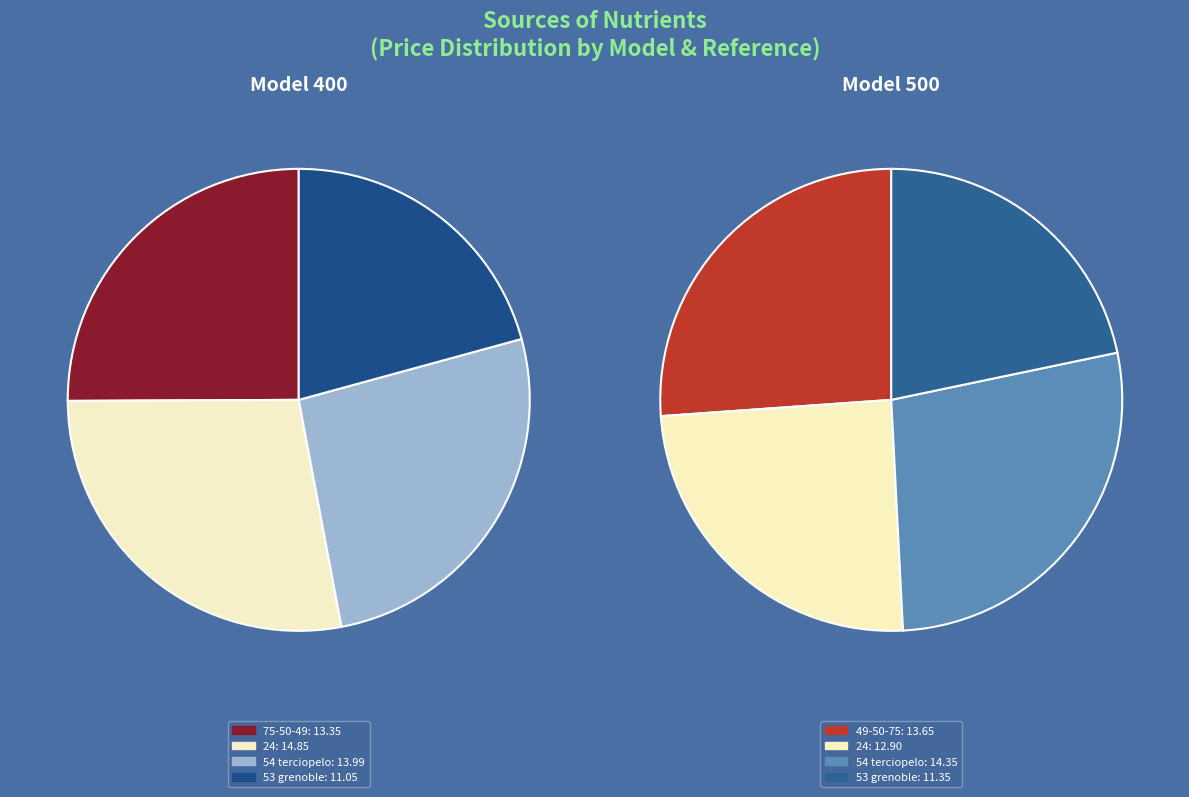

Count the number of slices in the pie.

8